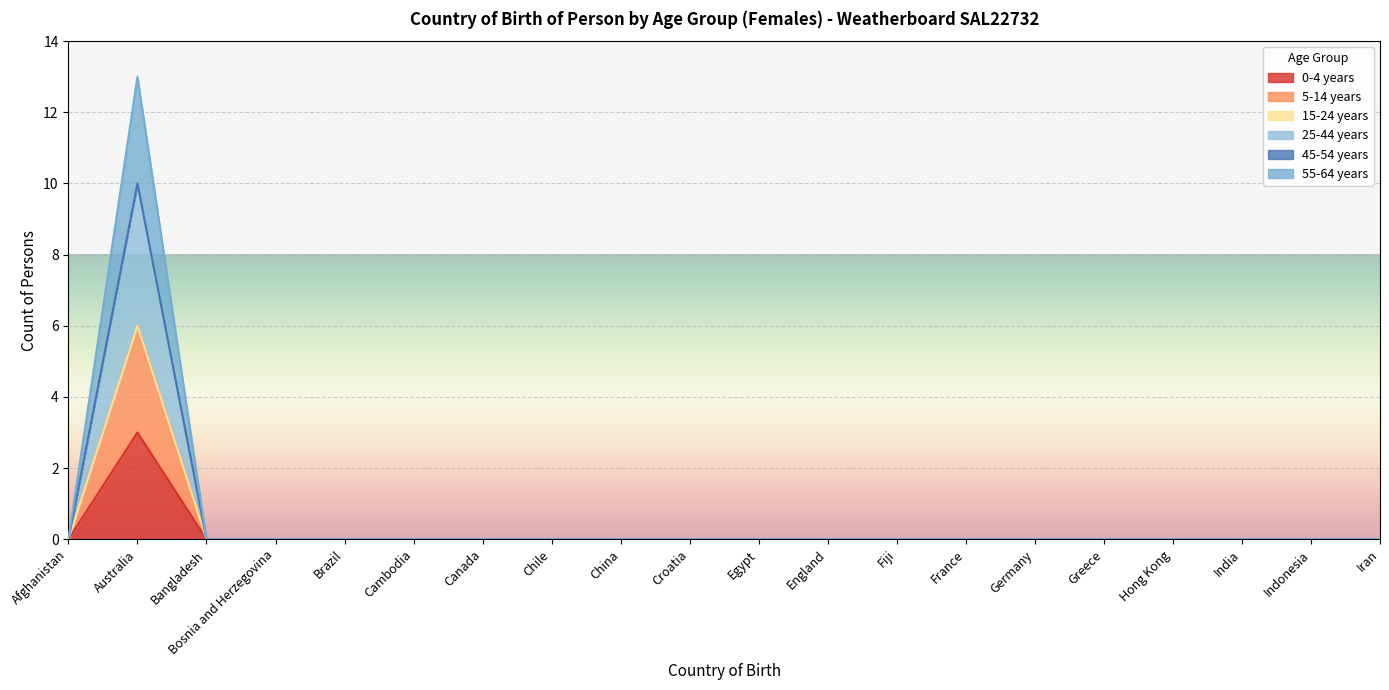

True or false: 25-44 years and 55-64 years cross at least once.

False